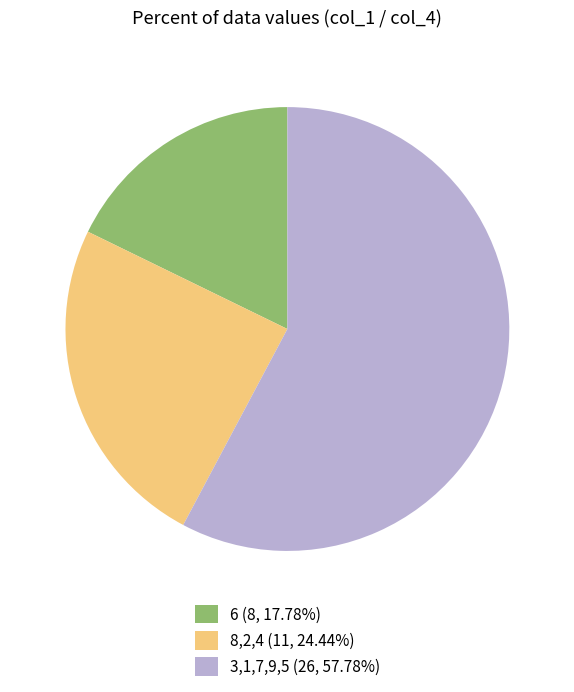

Do 8,2,4 (11, 24.44%) and 3,1,7,9,5 (26, 57.78%) together represent more than half of the pie?

Yes